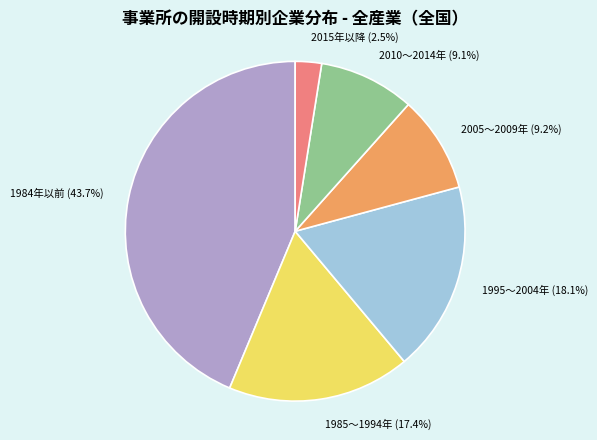

What percentage is the 1985～1994年 slice, to the nearest percent?

17%